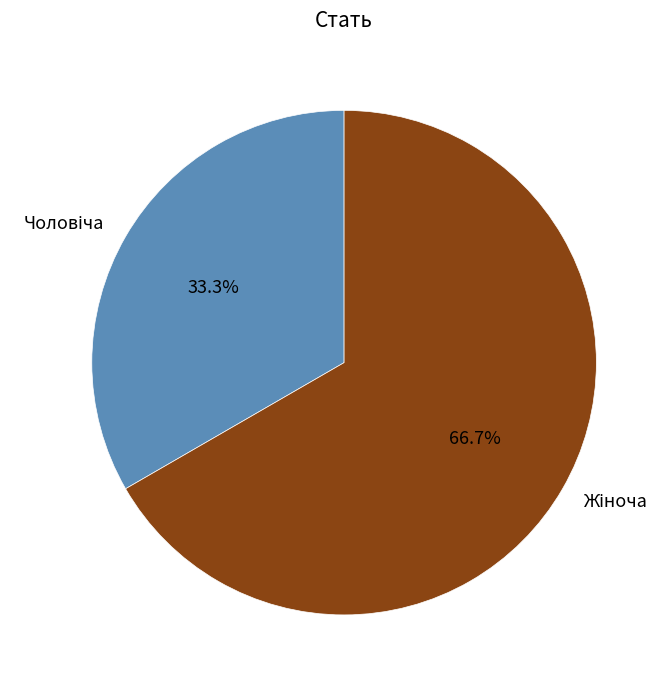

Does any single category account for the majority?

Yes